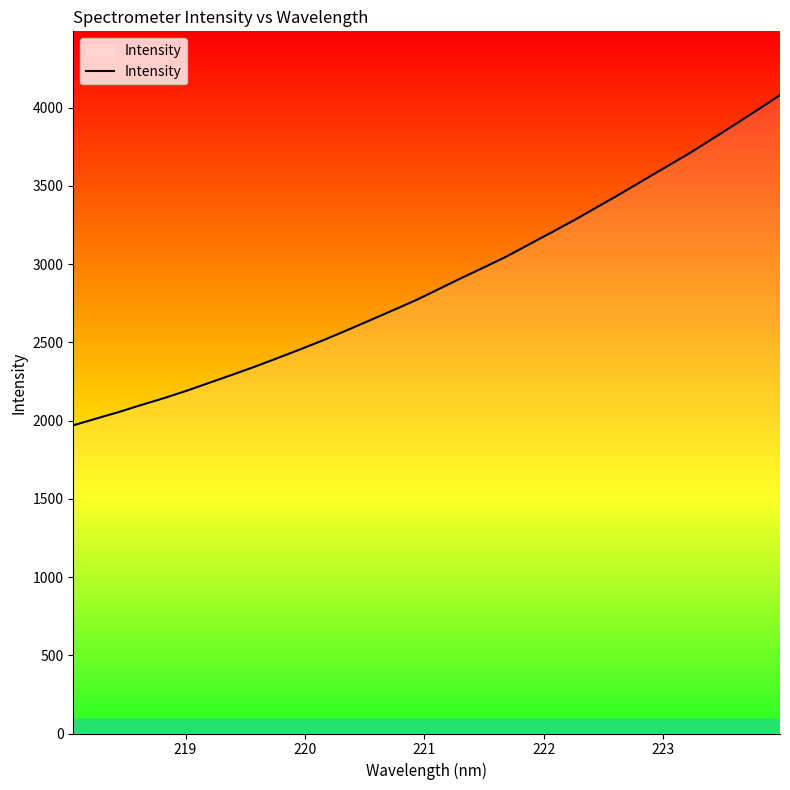

What is the smallest value displayed?

1970.2